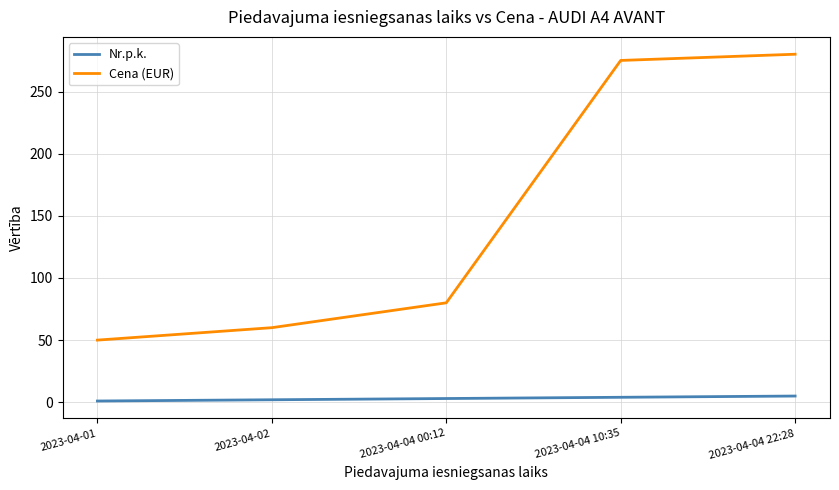

How many distinct data groups are displayed?

2